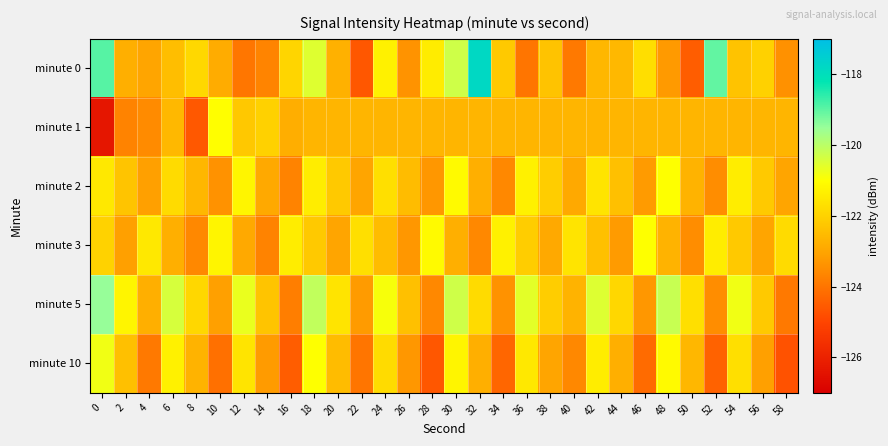

Reading left to right, transcribe all the data shown in this chart.

minute 0: 0=-118.9	2=-122.8	4=-123.0	6=-122.4	8=-121.9	10=-122.9	12=-124.0	14=-123.7	16=-121.9	18=-120.5	20=-122.7	22=-124.6	24=-121.3	26=-123.4	28=-121.4	30=-120.3	32=-117.8	34=-122.2	36=-124.0	38=-122.3	40=-123.9	42=-122.6	44=-122.6	46=-121.7	48=-123.2	50=-124.5	52=-119.0	54=-122.3	56=-122.0	58=-123.4
minute 1: 0=-126.3	2=-123.7	4=-123.5	6=-122.6	8=-124.6	10=-121.0	12=-122.2	14=-122.0	16=-122.8	18=-122.6	20=-122.6	22=-122.6	24=-122.6	26=-122.6	28=-122.6	30=-122.6	32=-122.6	34=-122.6	36=-122.6	38=-122.6	40=-122.6	42=-122.6	44=-122.6	46=-122.6	48=-122.6	50=-122.6	52=-122.6	54=-122.6	56=-122.6	58=-122.6
minute 2: 0=-121.5	2=-122.3	4=-123.1	6=-121.8	8=-122.6	10=-123.4	12=-121.2	14=-122.9	16=-123.7	18=-121.4	20=-122.2	22=-123.0	24=-121.7	26=-122.5	28=-123.3	30=-121.1	32=-122.8	34=-123.6	36=-121.3	38=-122.1	40=-122.9	42=-121.6	44=-122.4	46=-123.2	48=-121.0	50=-122.7	52=-123.5	54=-121.4	56=-122.2	58=-123.0
minute 3: 0=-122.0	2=-123.1	4=-121.5	6=-122.8	8=-123.6	10=-121.2	12=-122.9	14=-123.7	16=-121.4	18=-122.2	20=-123.0	22=-121.7	24=-122.5	26=-123.3	28=-121.1	30=-122.8	32=-123.6	34=-121.3	36=-122.1	38=-122.9	40=-121.6	42=-122.4	44=-123.2	46=-121.0	48=-122.7	50=-123.5	52=-121.4	54=-122.2	56=-123.0	58=-121.8
minute 5: 0=-119.5	2=-121.2	4=-122.8	6=-120.4	8=-121.9	10=-123.1	12=-120.7	14=-122.3	16=-123.8	18=-120.1	20=-121.6	22=-123.2	24=-120.9	26=-122.4	28=-123.6	30=-120.3	32=-121.8	34=-123.4	36=-120.6	38=-122.1	40=-122.7	42=-120.5	44=-121.9	46=-123.3	48=-120.2	50=-121.7	52=-123.5	54=-120.8	56=-122.2	58=-123.9
minute 10: 0=-120.8	2=-122.4	4=-123.9	6=-121.3	8=-122.7	10=-124.1	12=-121.6	14=-123.2	16=-124.5	18=-121.0	20=-122.5	22=-124.0	24=-121.8	26=-123.3	28=-124.6	30=-121.2	32=-122.8	34=-124.3	36=-121.5	38=-123.0	40=-123.6	42=-121.4	44=-122.8	46=-124.2	48=-121.1	50=-122.6	52=-124.4	54=-121.7	56=-123.1	58=-124.7